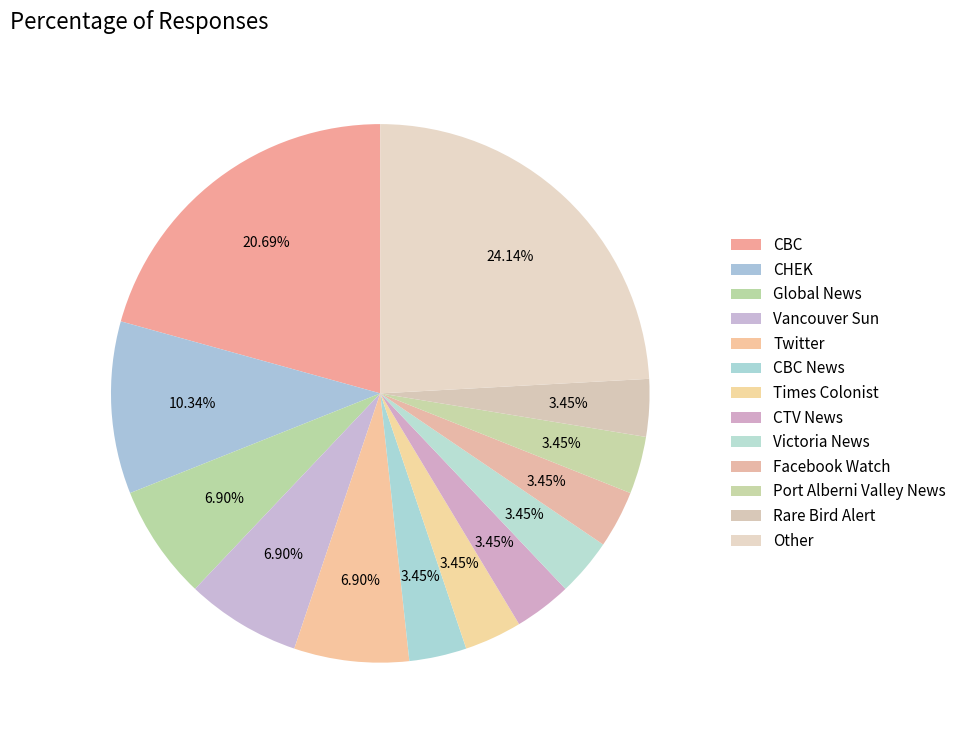

Rank the categories by value from highest to lowest.

Other, CBC, CHEK, Global News, Vancouver Sun, Twitter, CBC News, Times Colonist, CTV News, Victoria News, Facebook Watch, Port Alberni Valley News, Rare Bird Alert